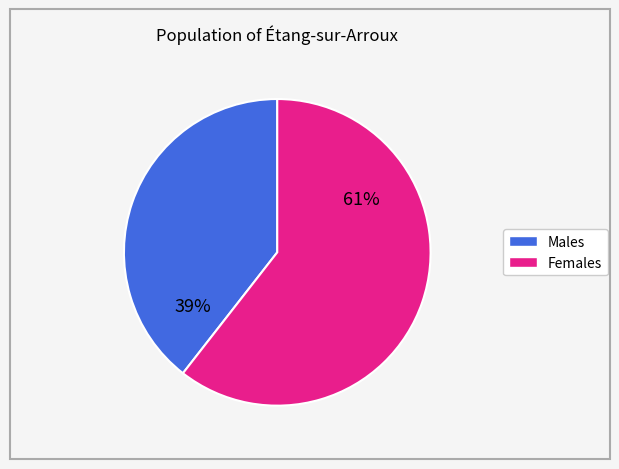

Does any single category account for the majority?

Yes